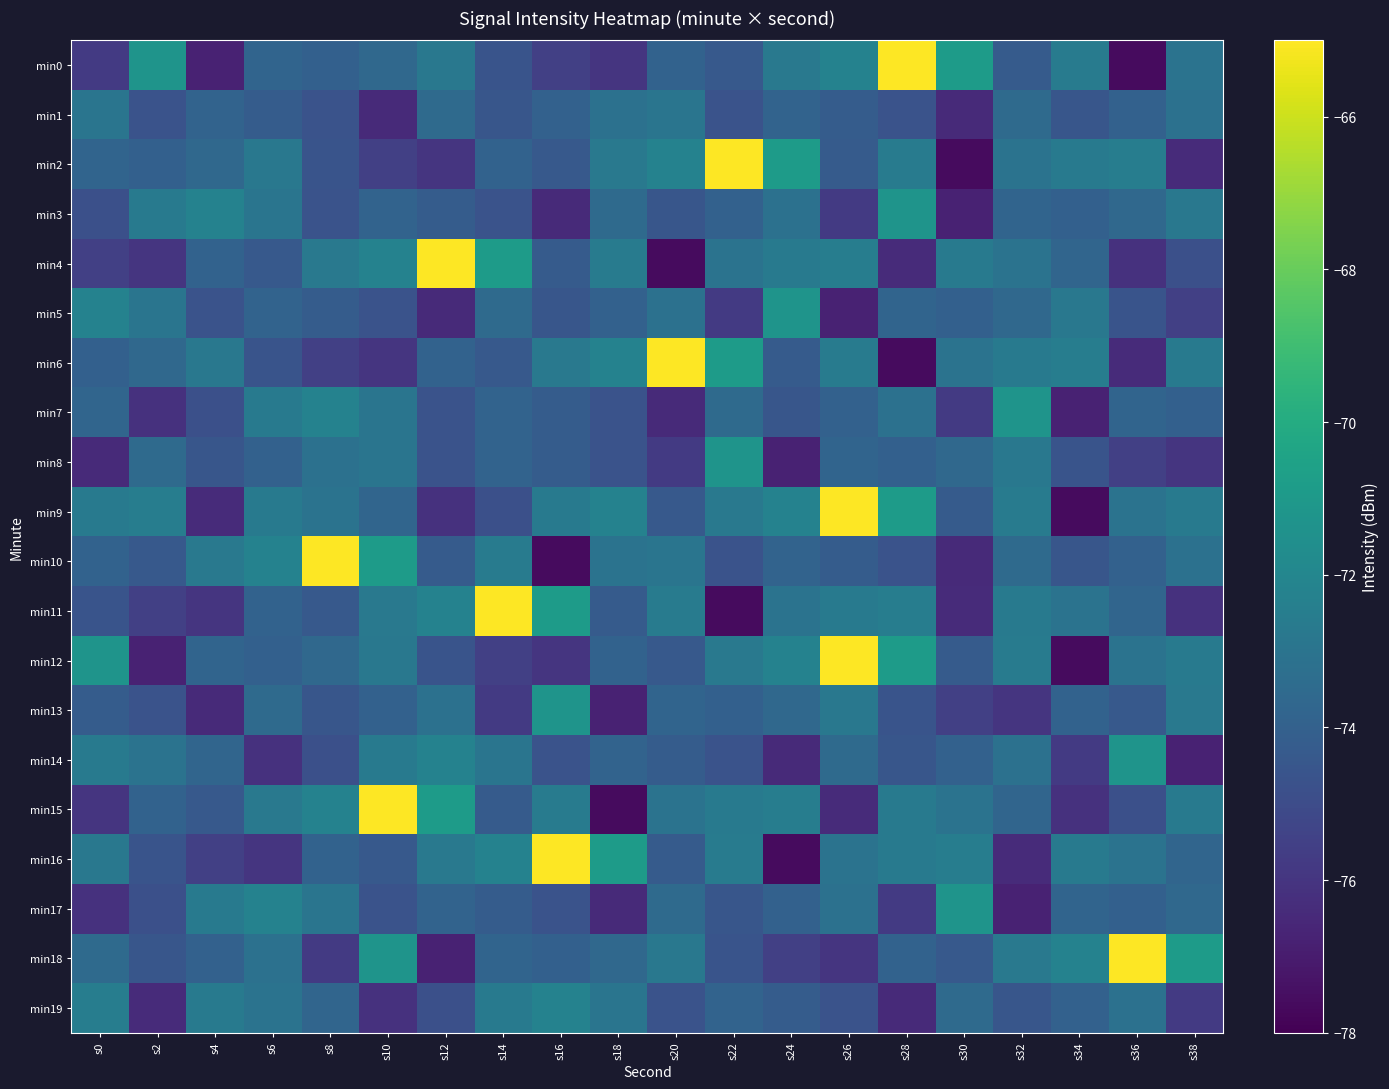

Between s28 and s18, which is larger?

s28